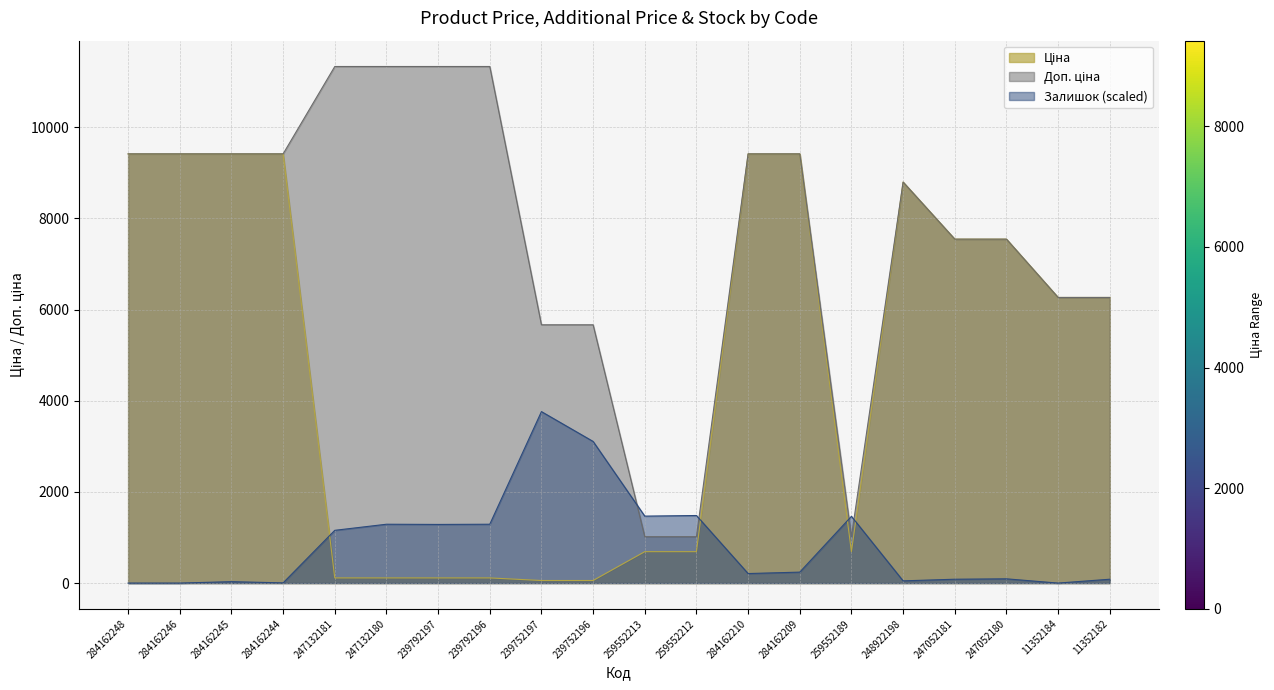

Is it true that Залишок equals 2037.8 at 284162248?

False